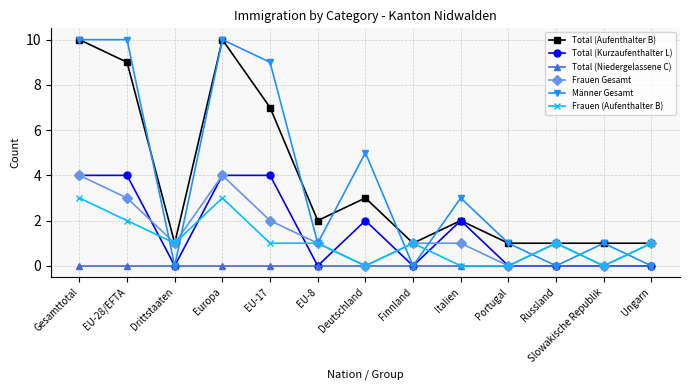

Count the number of categories in the chart.

13